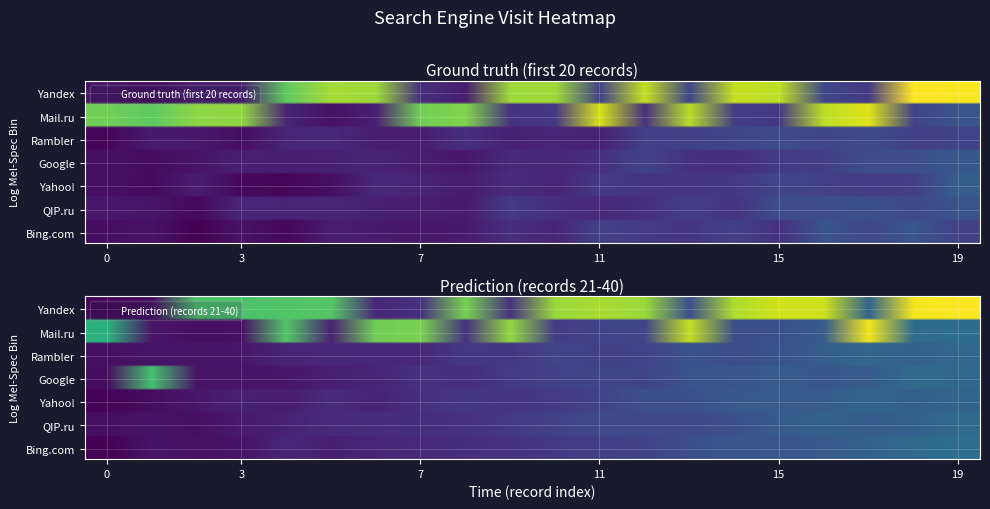

Which series has the largest total across all categories?

Yandex